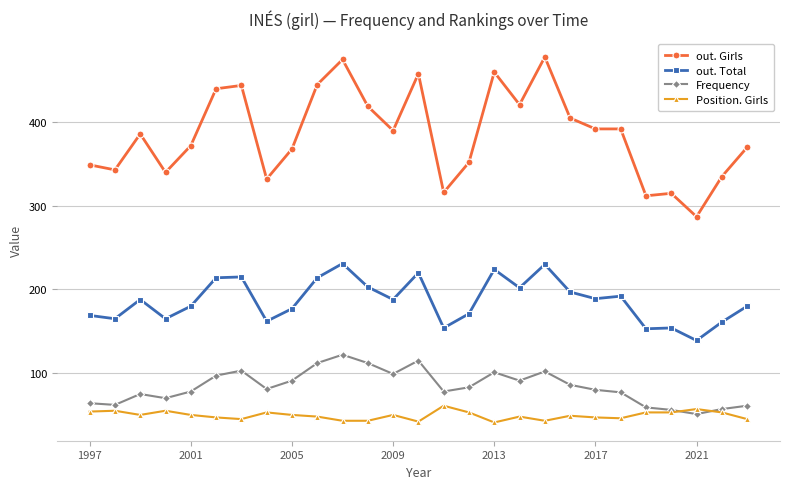

True or false: Position. Girls and out. Girls intersect in this chart.

False